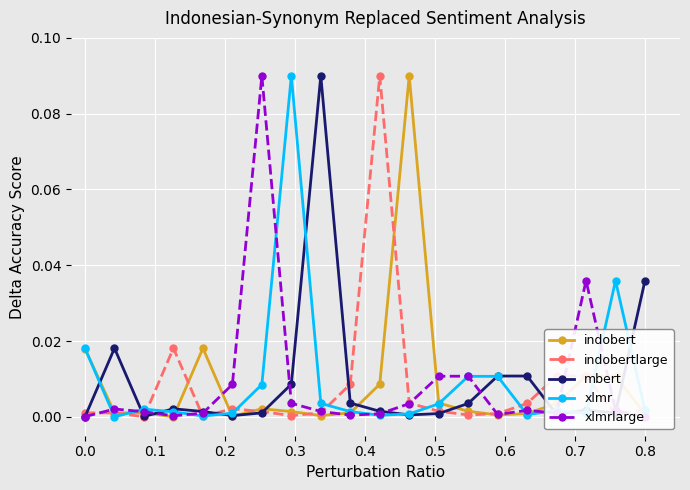

True or false: xlmr has more than 2 interior local peaks.

True